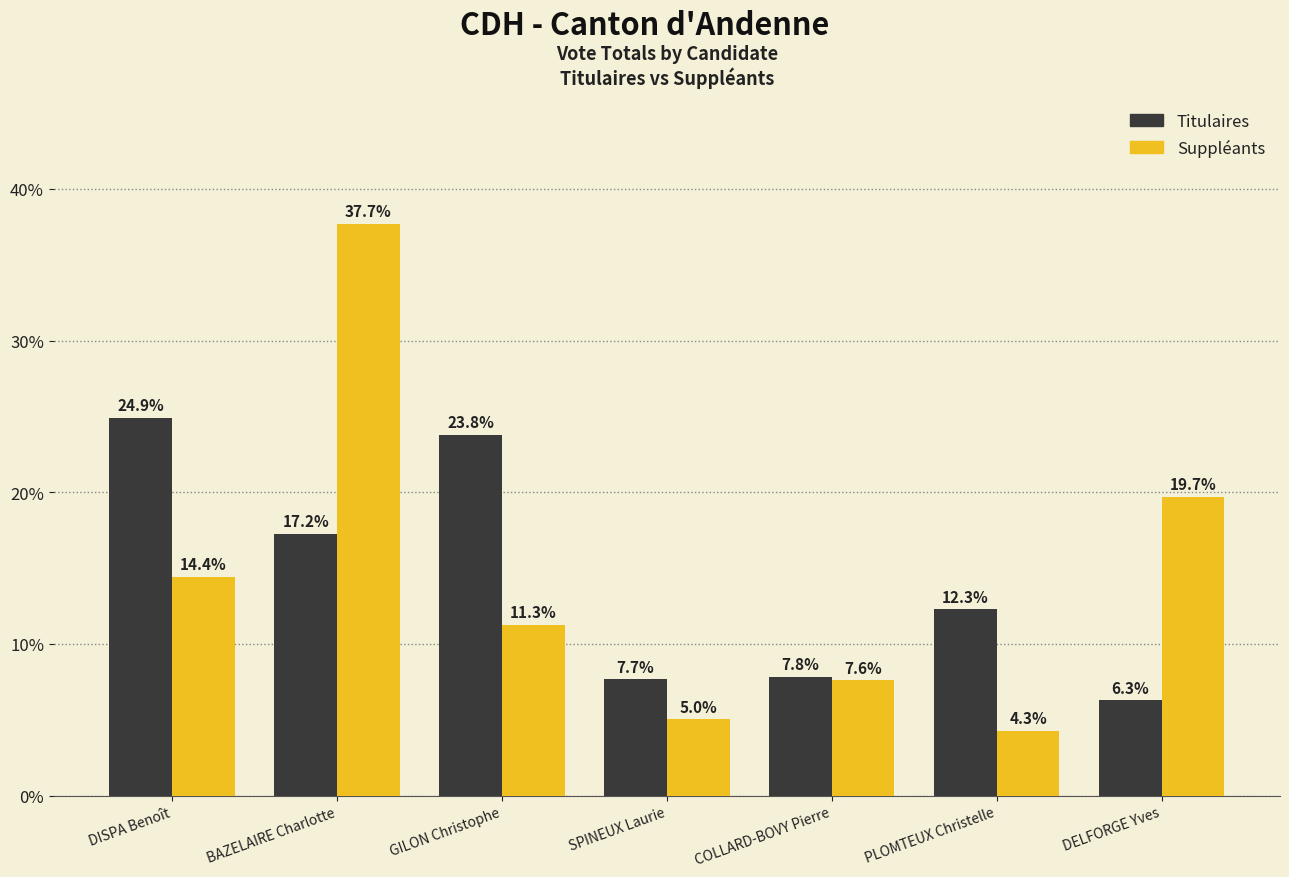

Reading right to left, list all the values displayed in this chart.

Titulaires: 6.3	12.3	7.8	7.7	23.8	17.2	24.9
Suppléants: 19.7	4.3	7.6	5.0	11.3	37.7	14.4